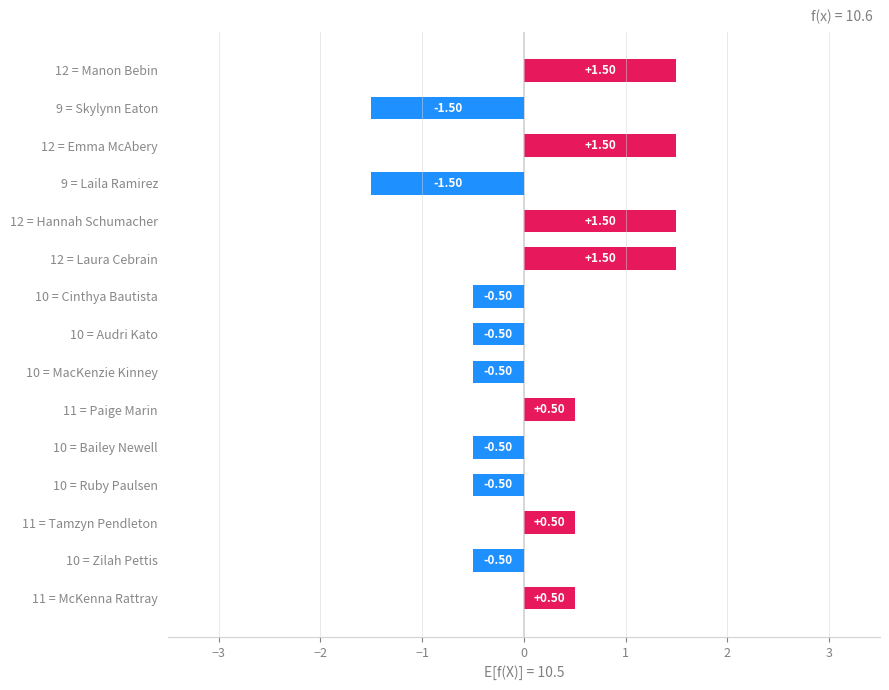

How many data points are less than 0?

8